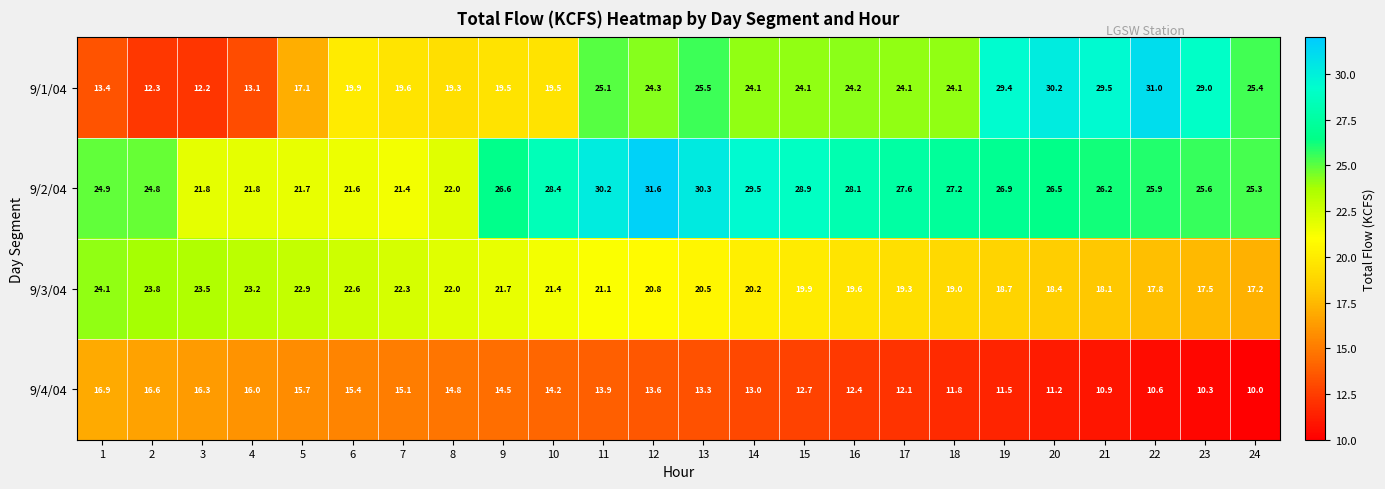

Which series has the largest range (max minus min)?

9/1/04